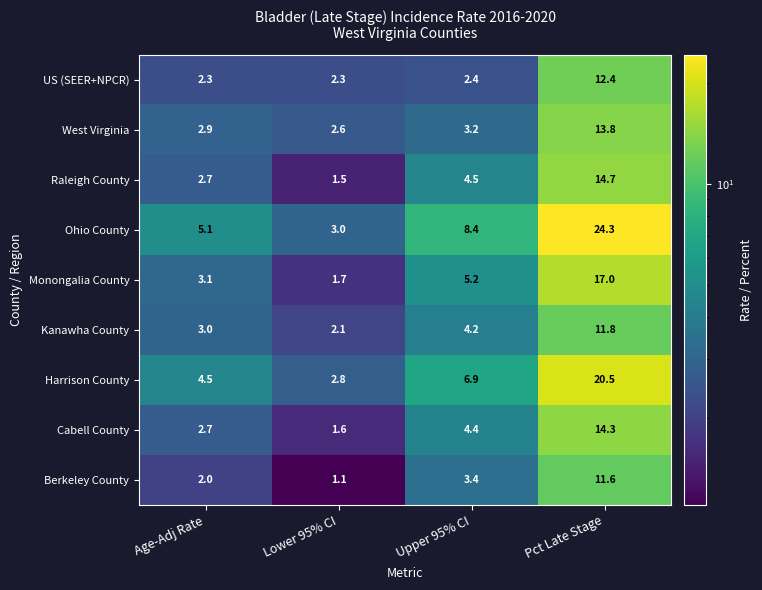

What is the difference between the second highest and second lowest values in the West Virginia series?

0.3